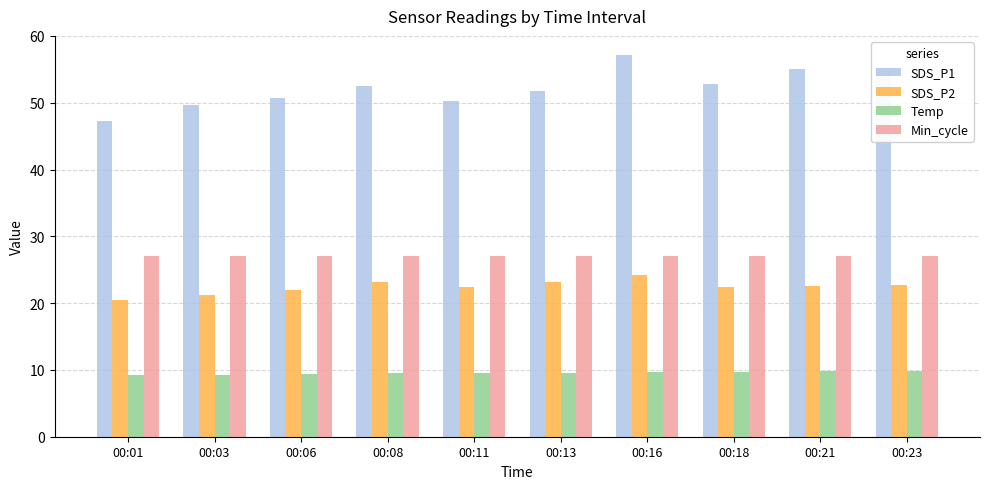

What is the lowest value of the SDS_P2 series?

20.5